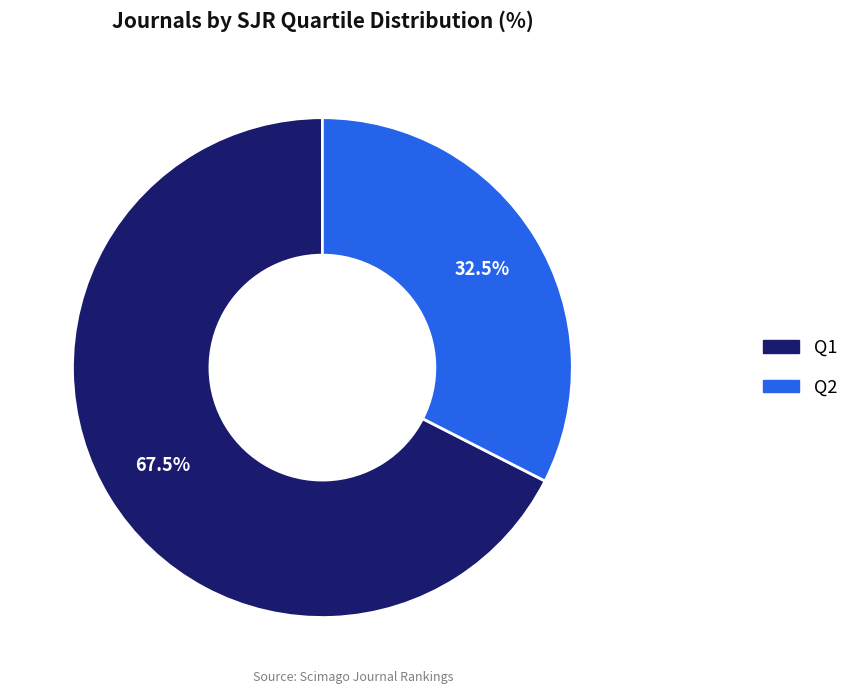

Does any single category account for the majority?

Yes